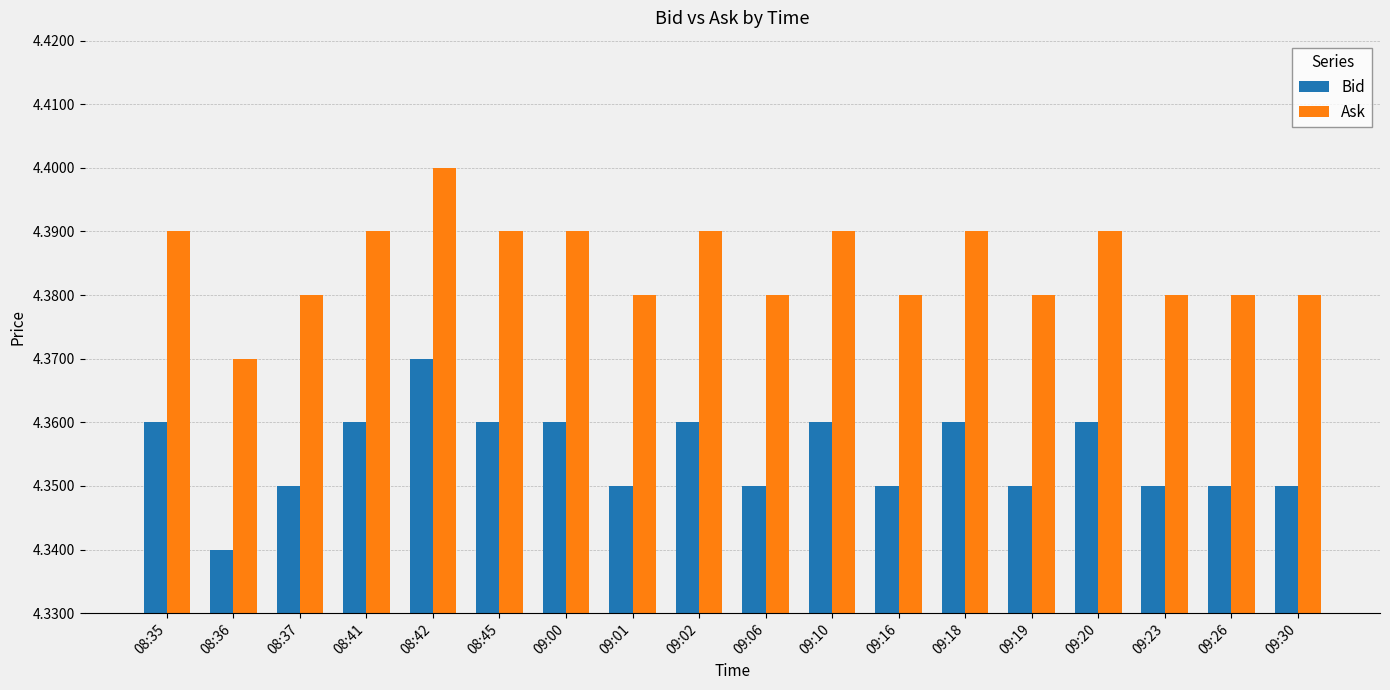

Count the Ask values in the range 4 to 5.

18